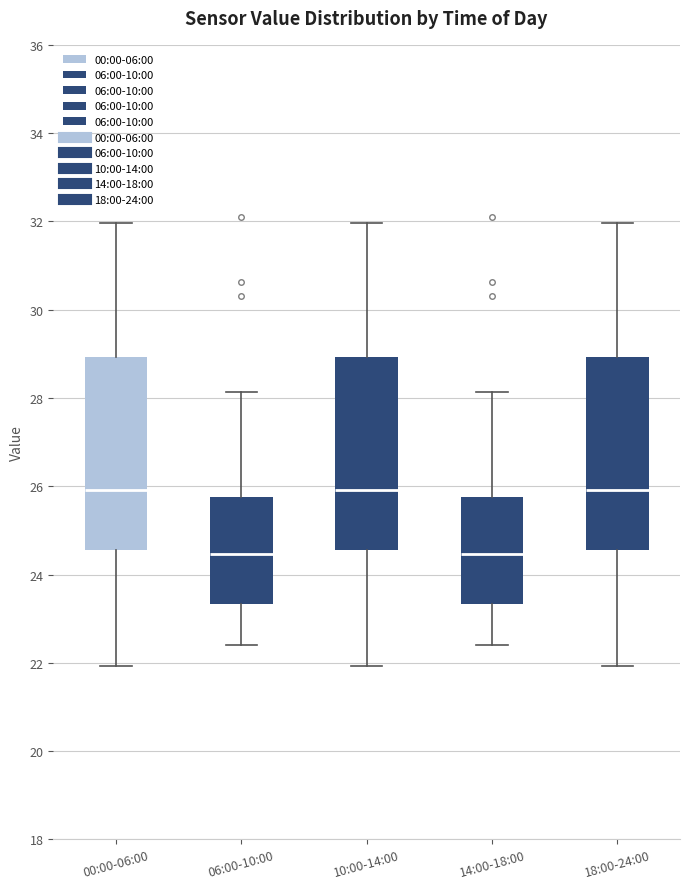

Where does the median line of the box for 06:00-10:00 sit on the y-axis? The values are not printed on the chart, so give them approximately, as read against the axis.

24.4